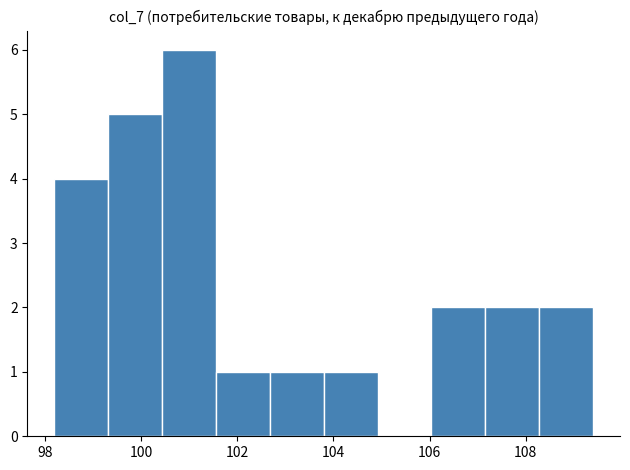

What is the height of the bar covering 108.28 to 109.40 on the x-axis? Neither the bar edges nor the heights are printed on the chart, so give them approximately, as read against the axes.

2